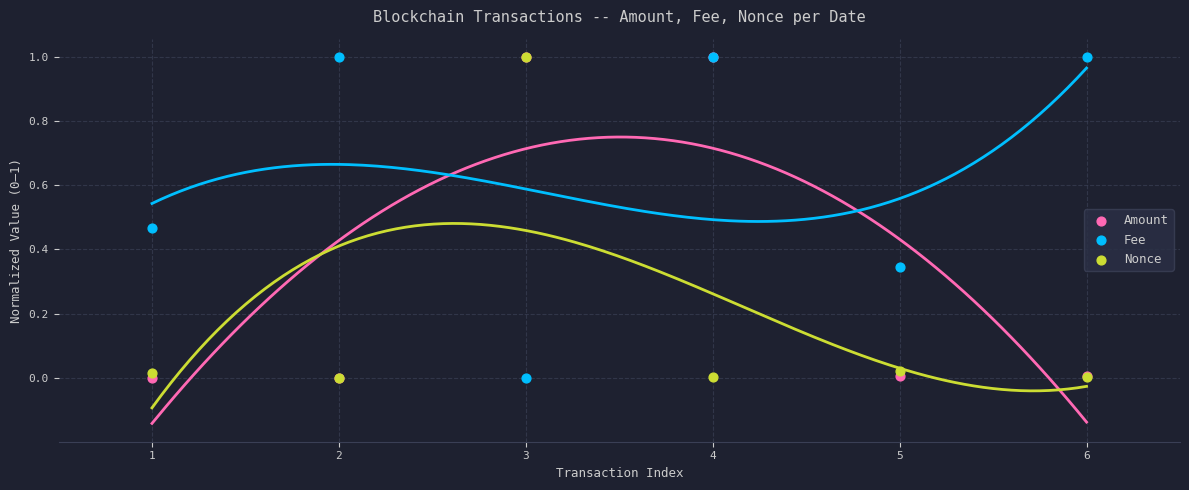

What are all the series names shown in the legend?

Amount, Fee, Nonce